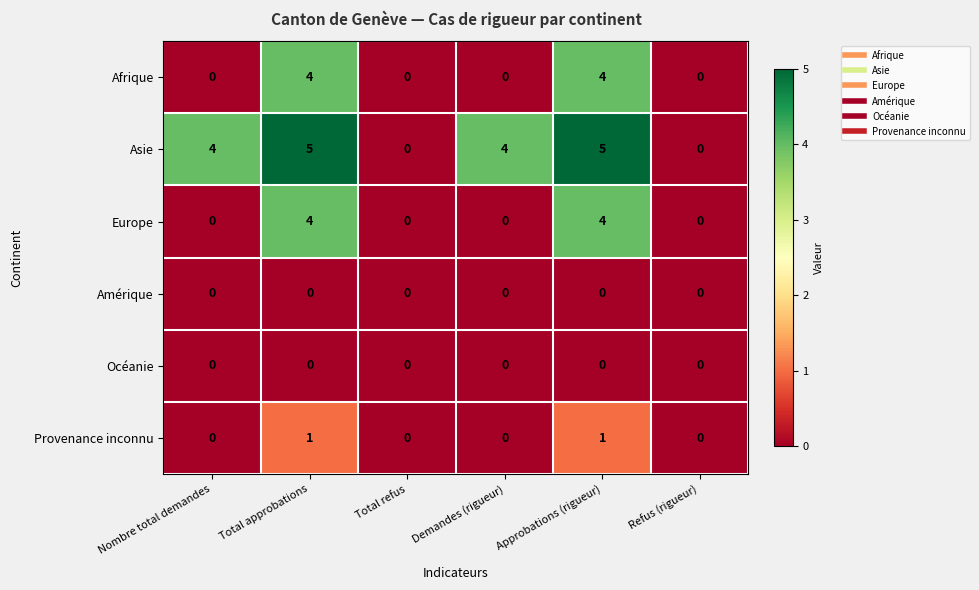

Is the value of Provenance inconnu at Total refus greater than the value of Asie at Approbations (rigueur)?

No